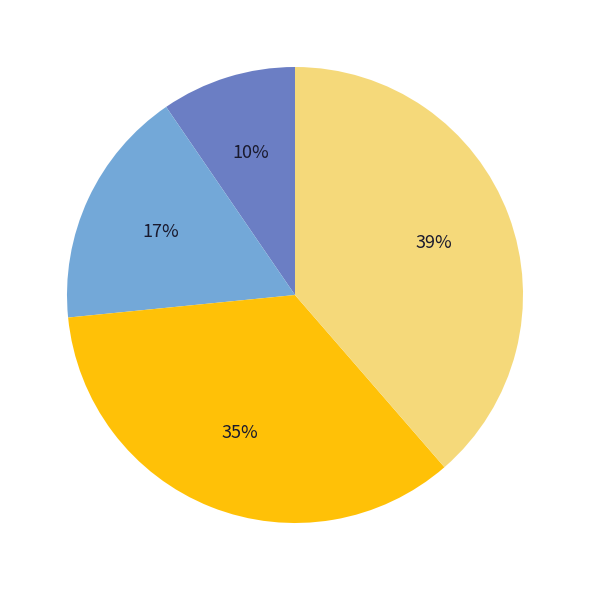

Is there a majority slice in this chart?

No